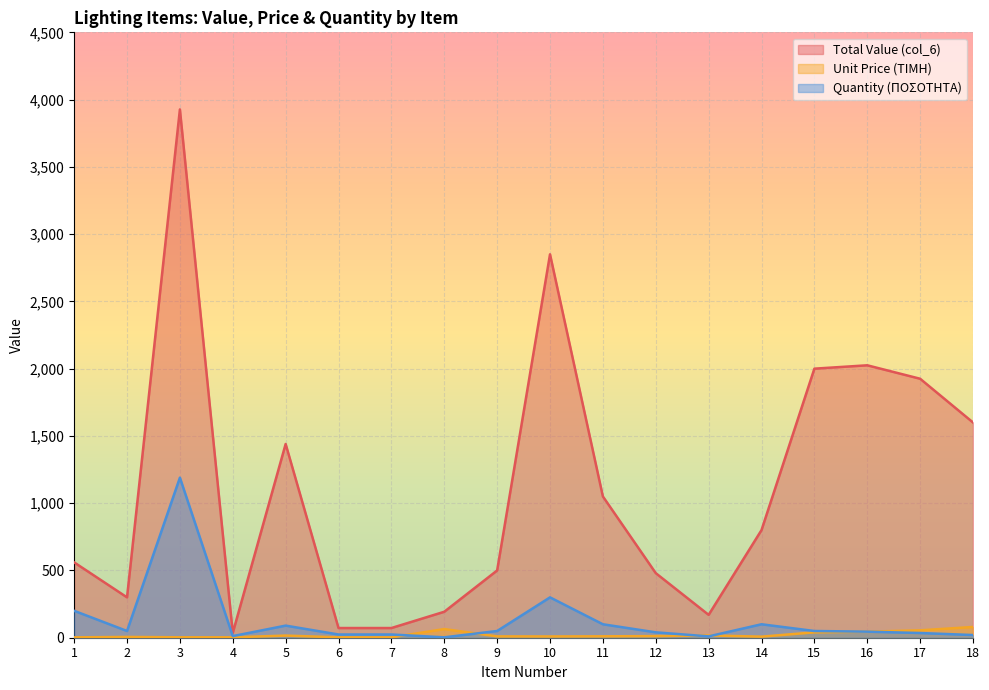

At which label does Quantity (ΠΟΣΟΤΗΤΑ) first exceed 50?

1